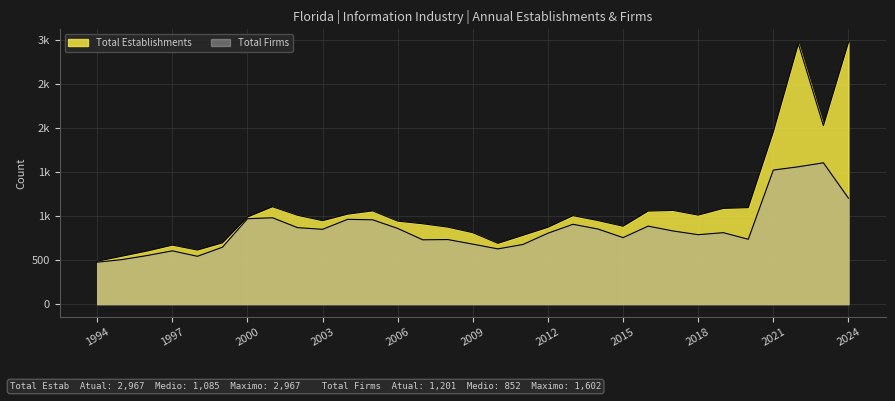

Reading left to right, extract all data points from this chart.

Total Establishments: 1994=486	1995=544	1996=602	1997=669	1998=613	1999=694	2000=987	2001=1104	2002=1007	2003=946	2004=1020	2005=1057	2006=941	2007=911	2008=873	2009=810	2010=689	2011=780	2012=871	2013=1003	2014=947	2015=883	2016=1055	2017=1062	2018=1009	2019=1085	2020=1094	2021=1953	2022=2952	2023=2023	2024=2967
Total Firms: 1994=475	1995=505	1996=551	1997=604	1998=542	1999=645	2000=968	2001=979	2002=867	2003=848	2004=961	2005=956	2006=858	2007=729	2008=732	2009=680	2010=626	2011=676	2012=804	2013=905	2014=851	2015=754	2016=884	2017=829	2018=787	2019=810	2020=735	2021=1520	2022=1557	2023=1602	2024=1201